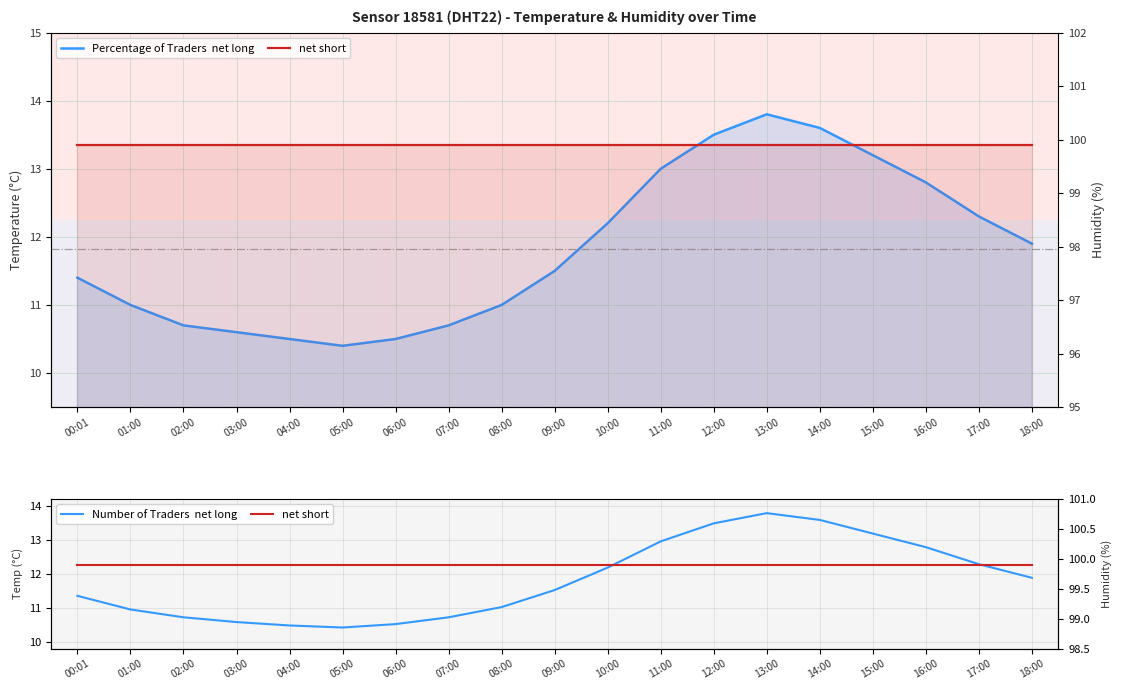

Rank the categories by net long value from lowest to highest.

05:00, 04:00, 06:00, 03:00, 02:00, 07:00, 01:00, 08:00, 00:01, 09:00, 18:00, 10:00, 17:00, 16:00, 11:00, 15:00, 12:00, 14:00, 13:00